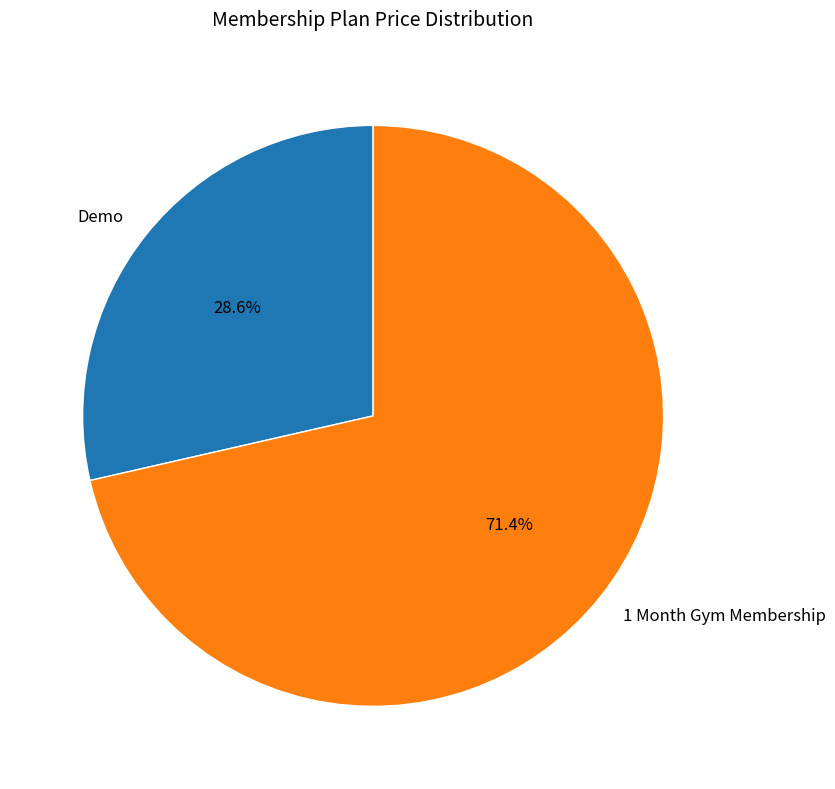

To the nearest percent, what is the combined percentage of Demo and 1 Month Gym Membership?

100%